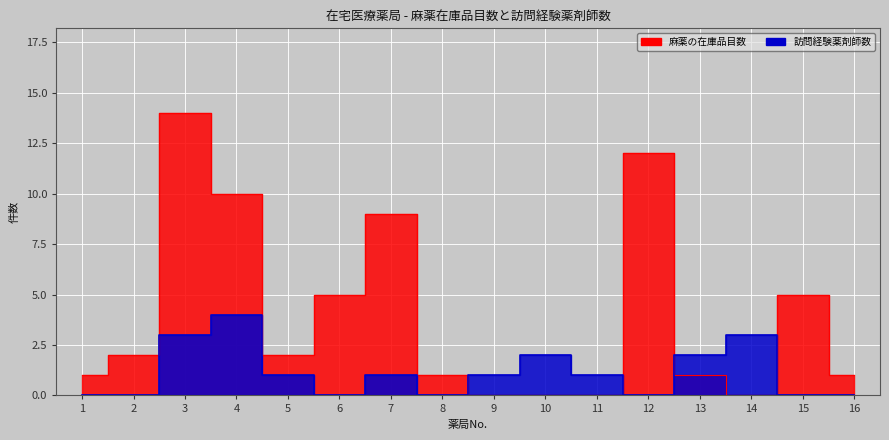

What is the maximum value for 訪問経験薬剤師数?

4